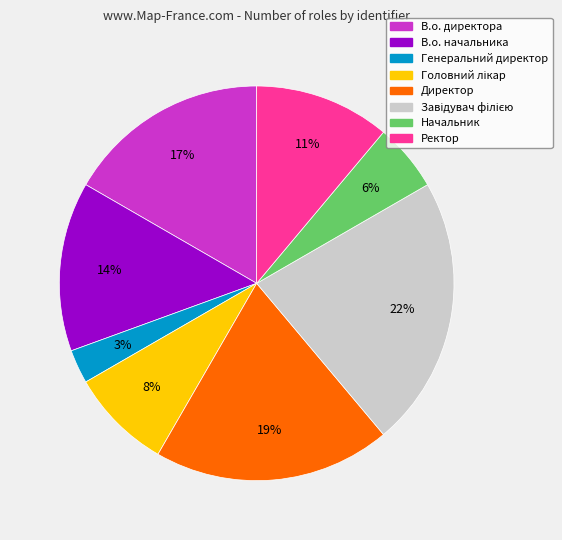

What is the ratio of the value at Ректор to the value at Директор?

0.6